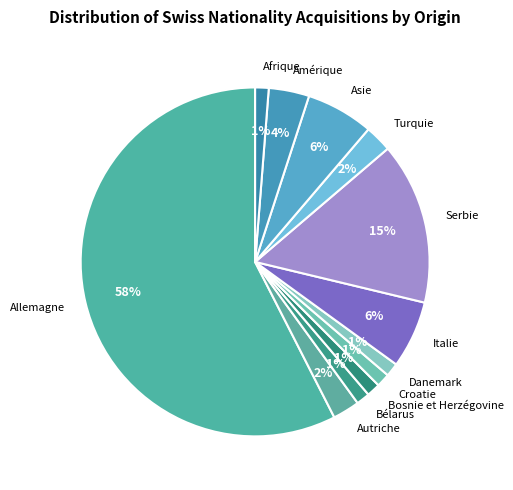

To the nearest percent, what percentage of the pie is Asie?

6%